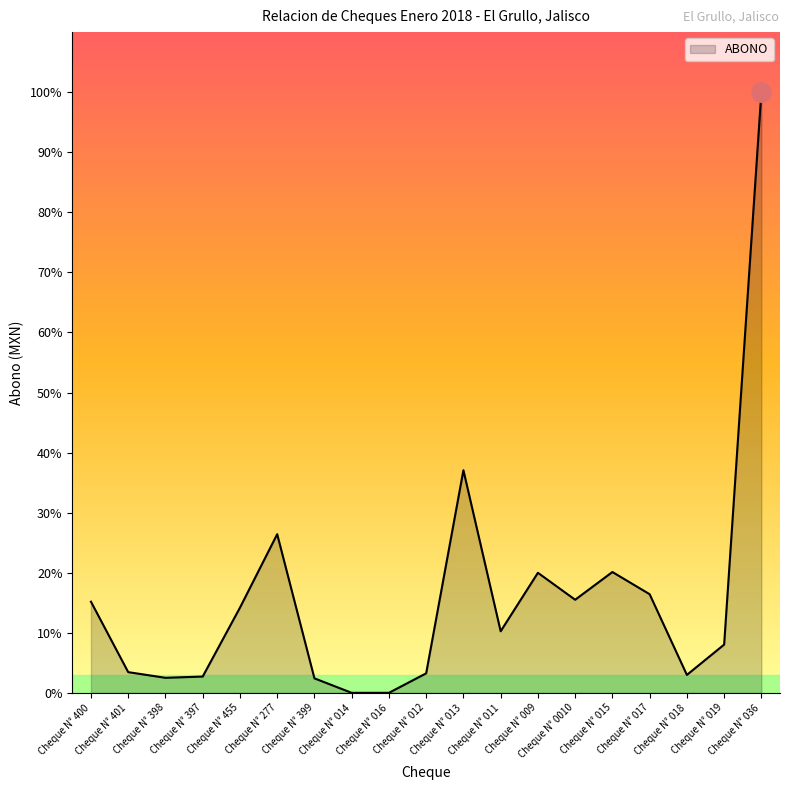

Does the chart have visible grid lines?

No